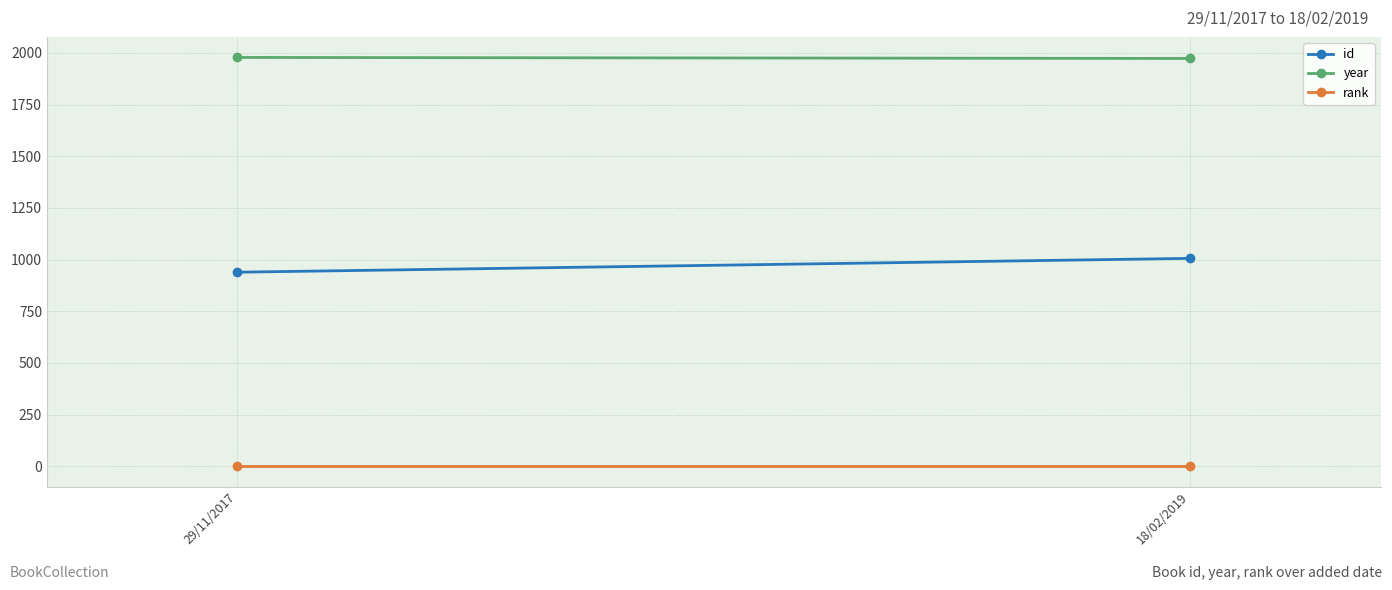

Reading left to right, transcribe all the data shown in this chart.

id: 29/11/2017=939	18/02/2019=1006
year: 29/11/2017=1978	18/02/2019=1973
rank: 29/11/2017=1	18/02/2019=1